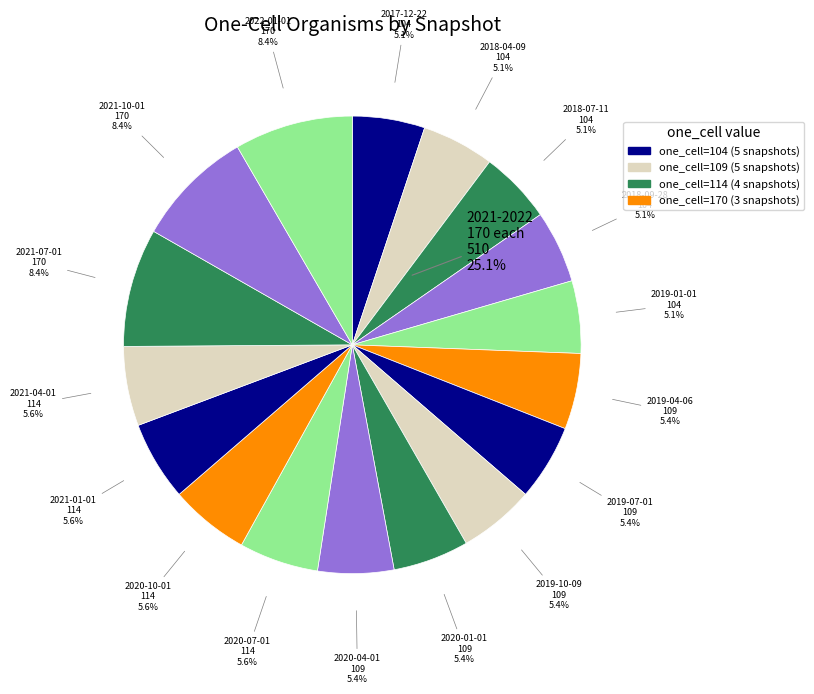

What percentage is the 2020-01-01 slice, to the nearest percent?

5%